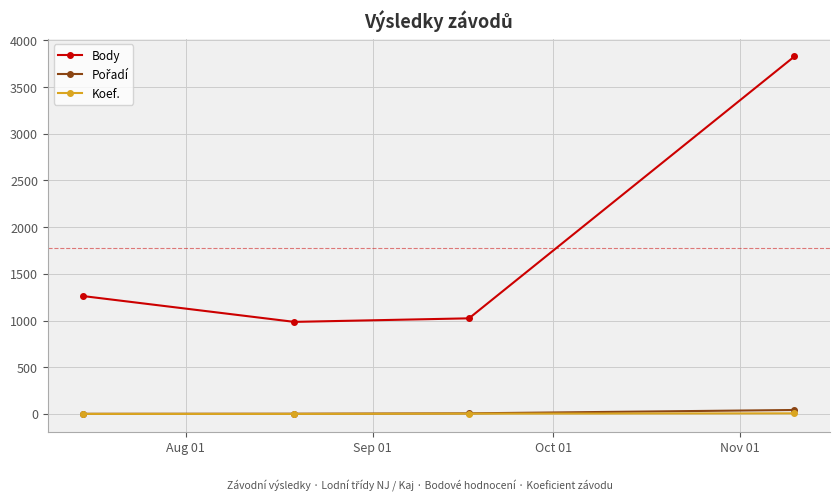

In Body, how many points are lower than both neighbors (excluding endpoints)?

1